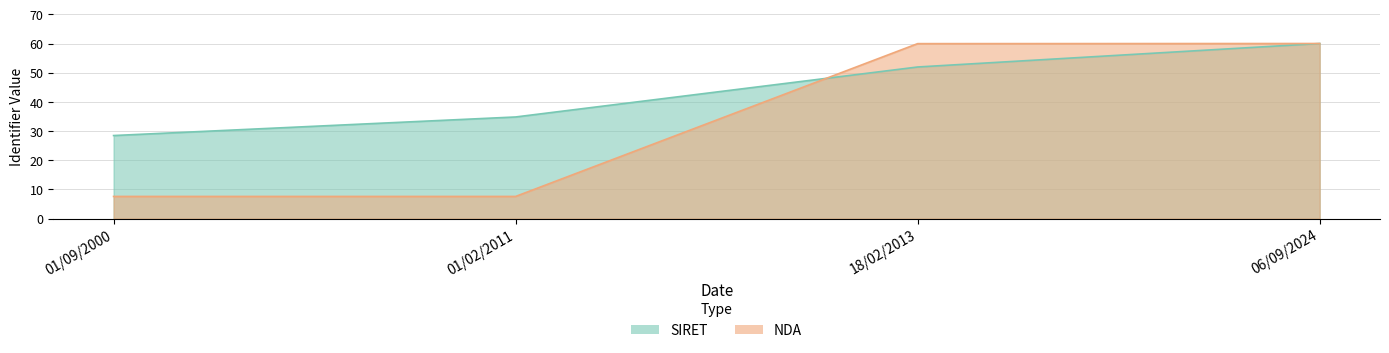

How many lines are shown in the chart?

2